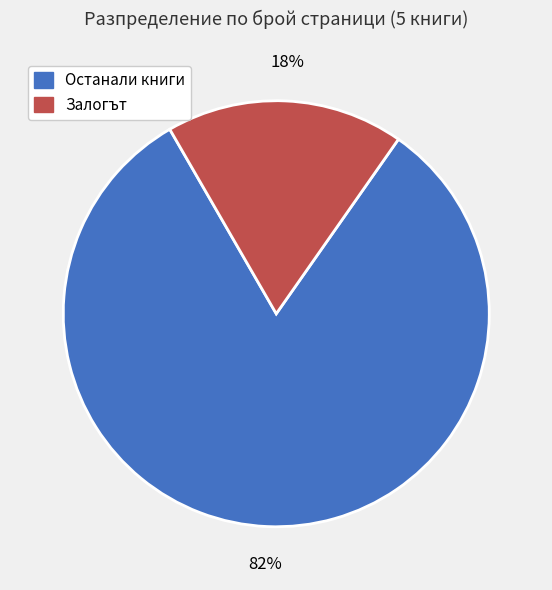

How many segments does this pie chart have?

2